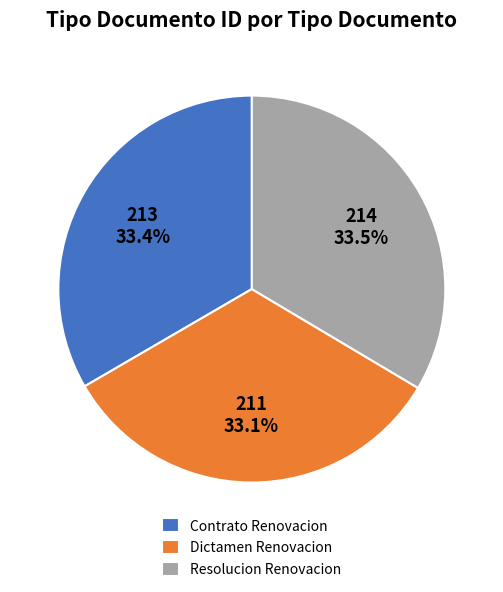

Does Resolucion Renovacion account for over 50% of the chart?

No